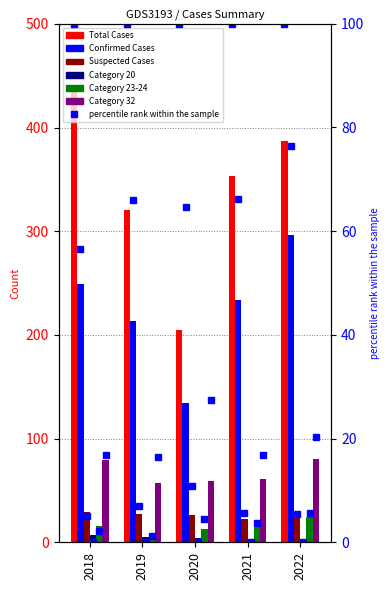

Which series has the widest spread of values?

Total Cases